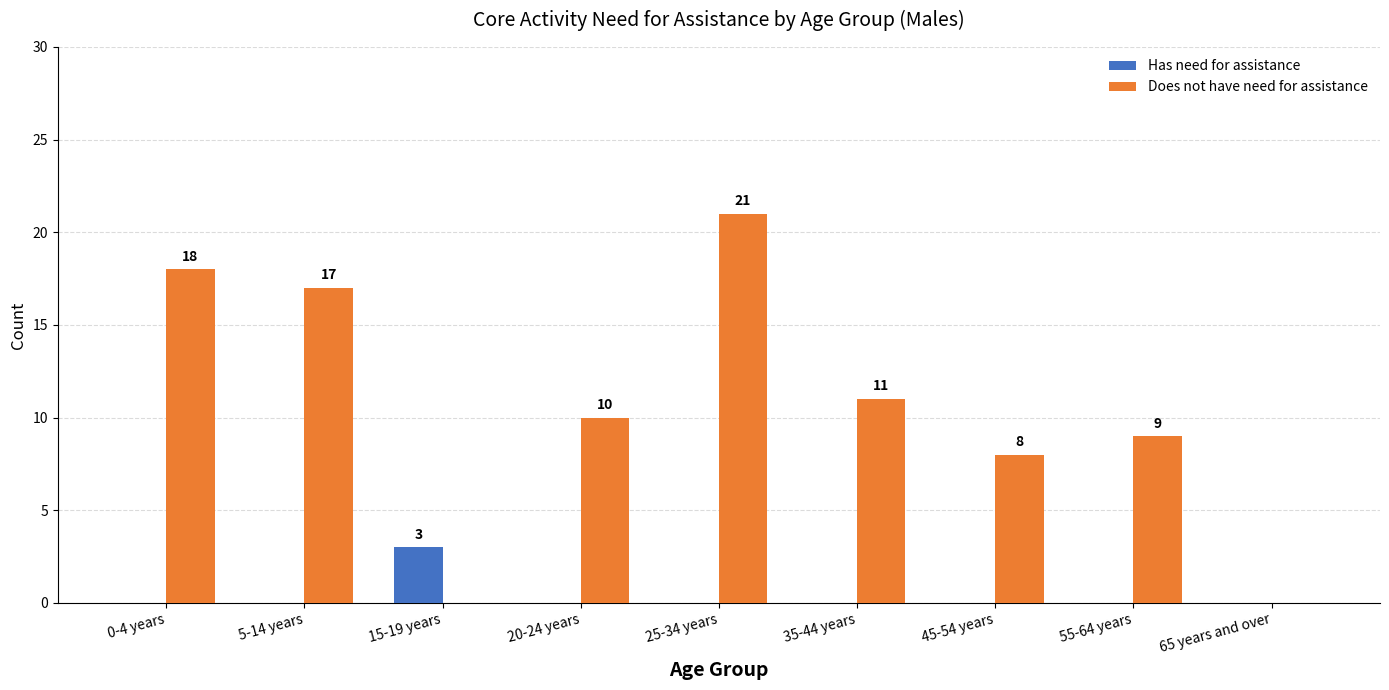

At which label is Does not have need for assistance closest to 10?

20-24 years